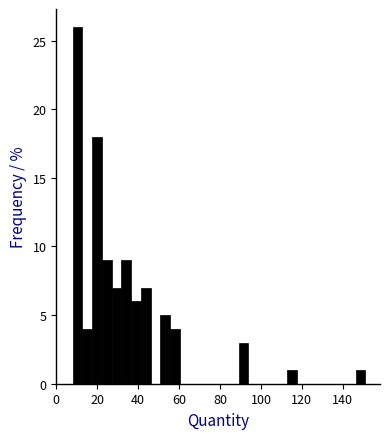

Read against the x-axis, roughly where is the centre of the tallest bar?

10